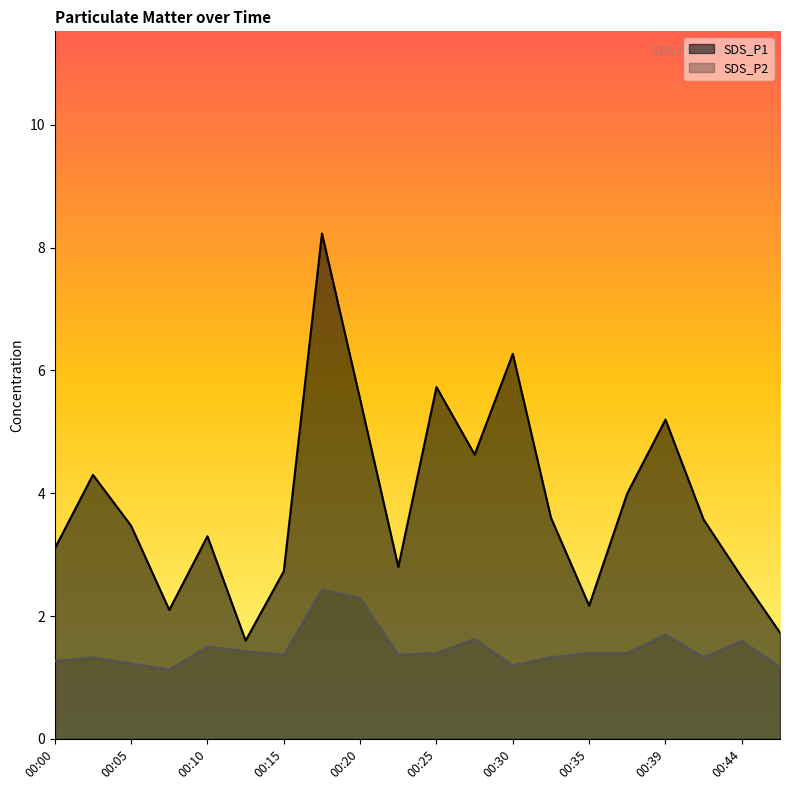

Which series has the largest total across all categories?

SDS_P1